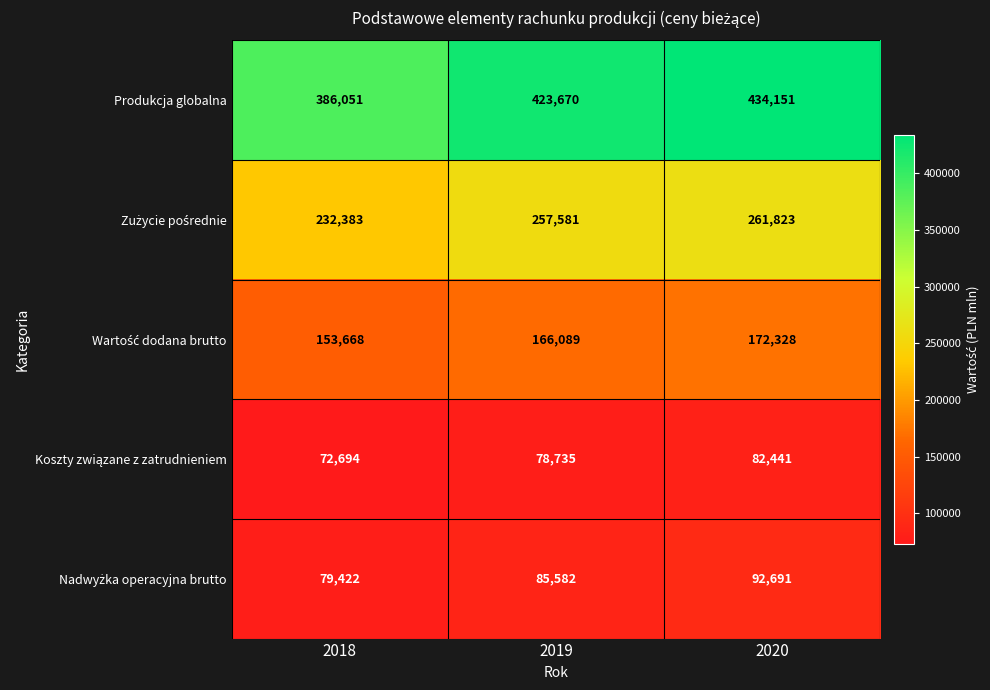

Which series has the largest total across all categories?

Produkcja globalna